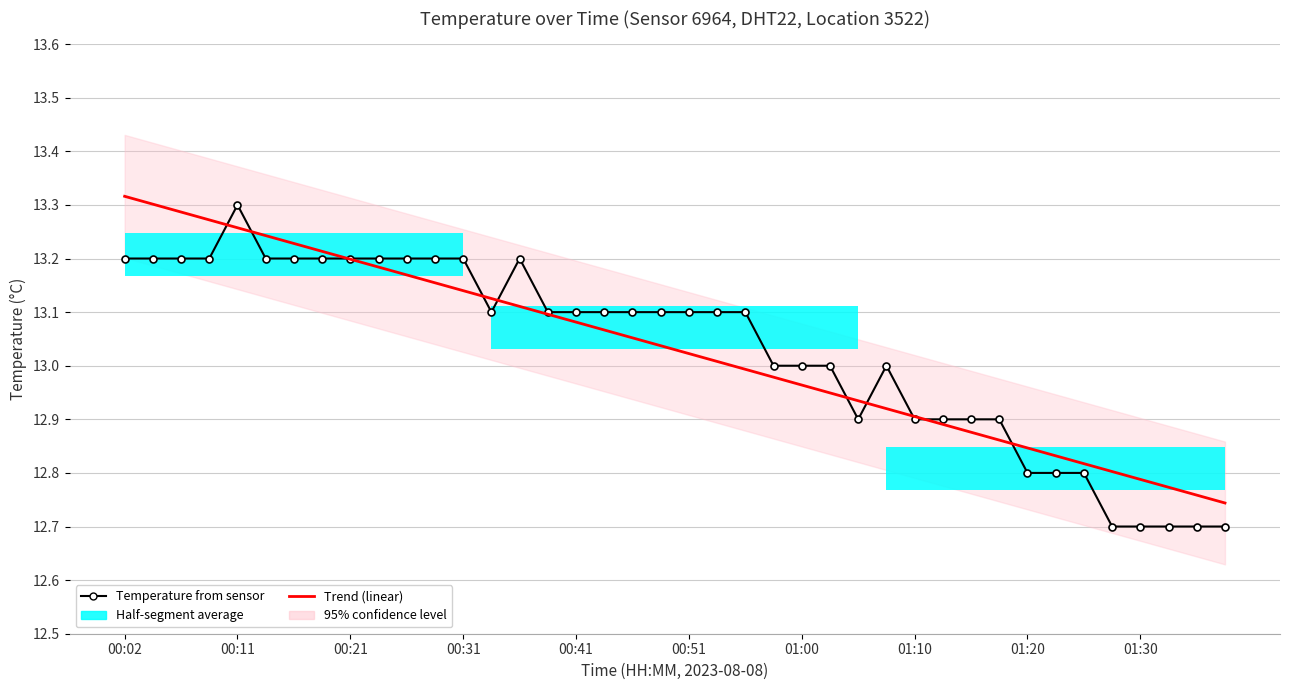

What is the maximum value shown in the chart?

13.3